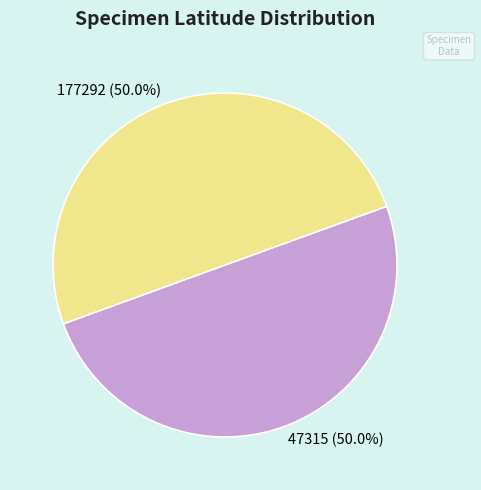

Is it true that 177292 is 50% of the pie?

True